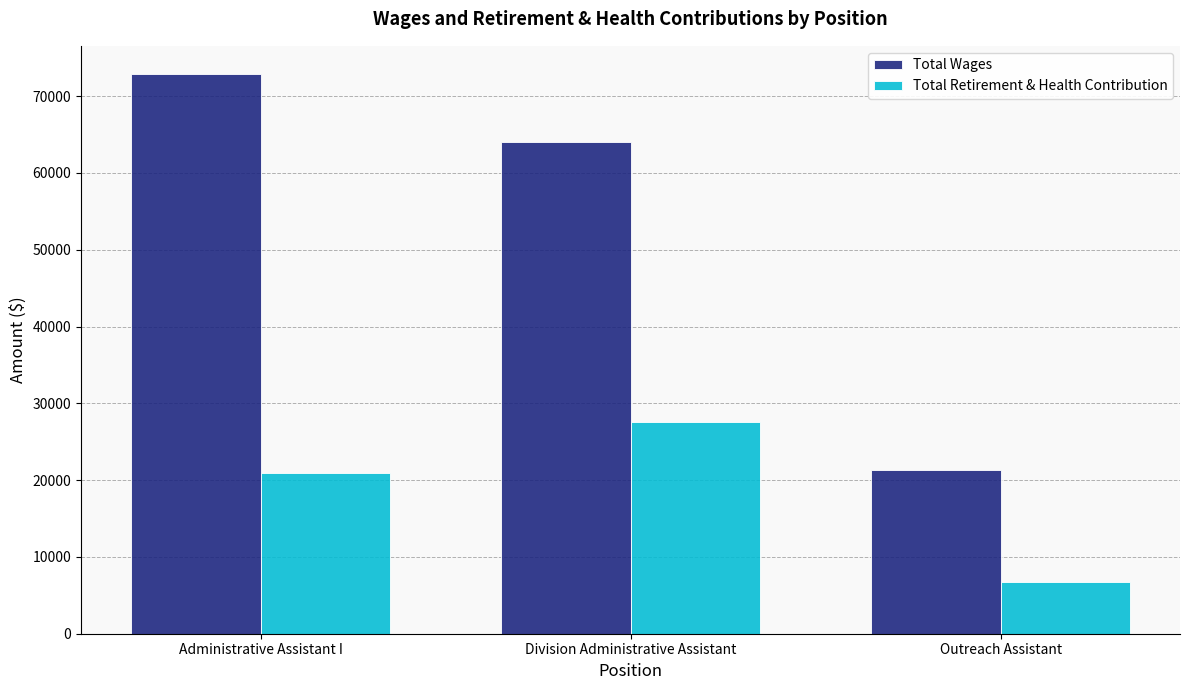

What is the sum of all Total Retirement & Health Contribution values?

55269